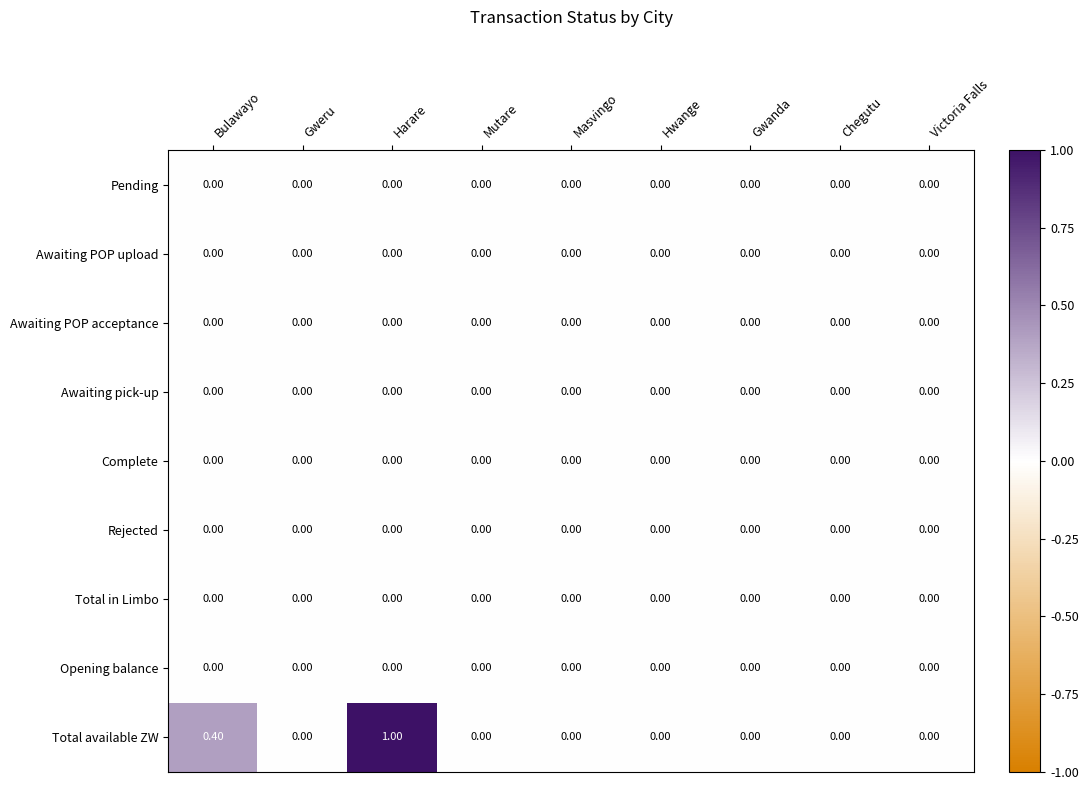

At which category is the sum across all series the highest?

Harare